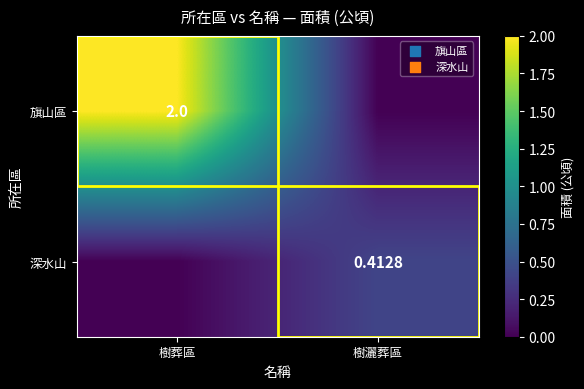

What is the highest value of the 旗山區 series?

2.0